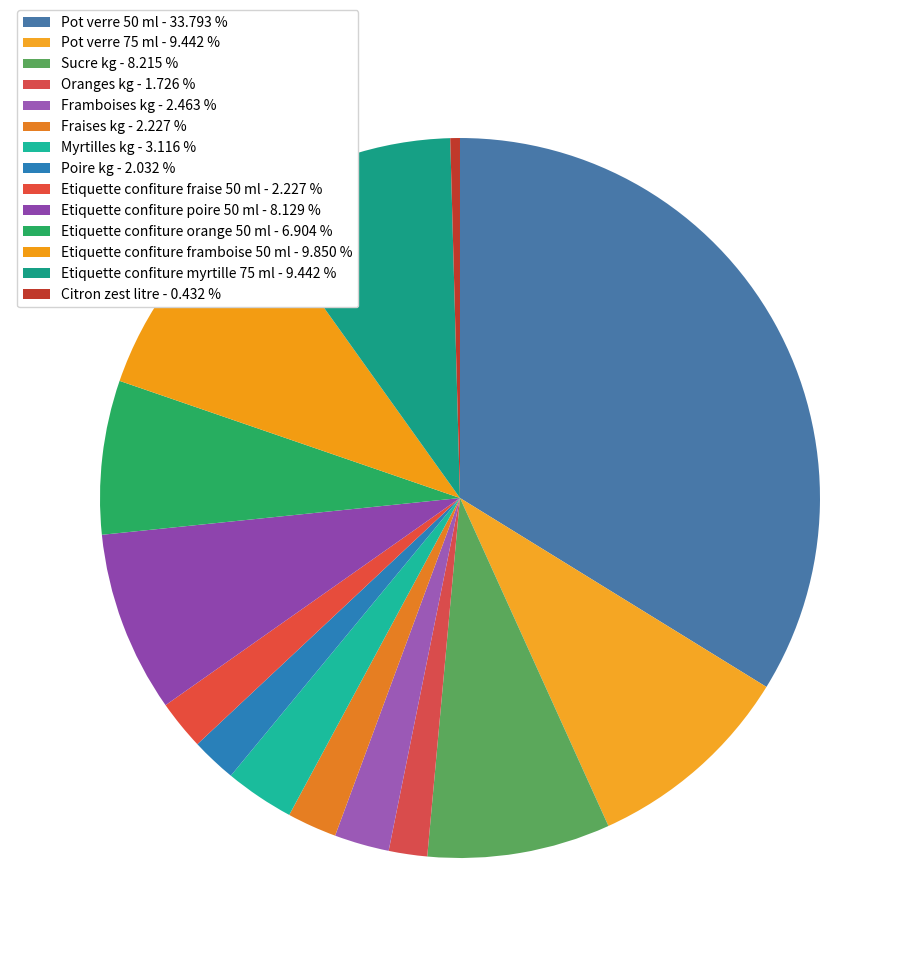

Is there any slice that represents more than half of the pie?

No